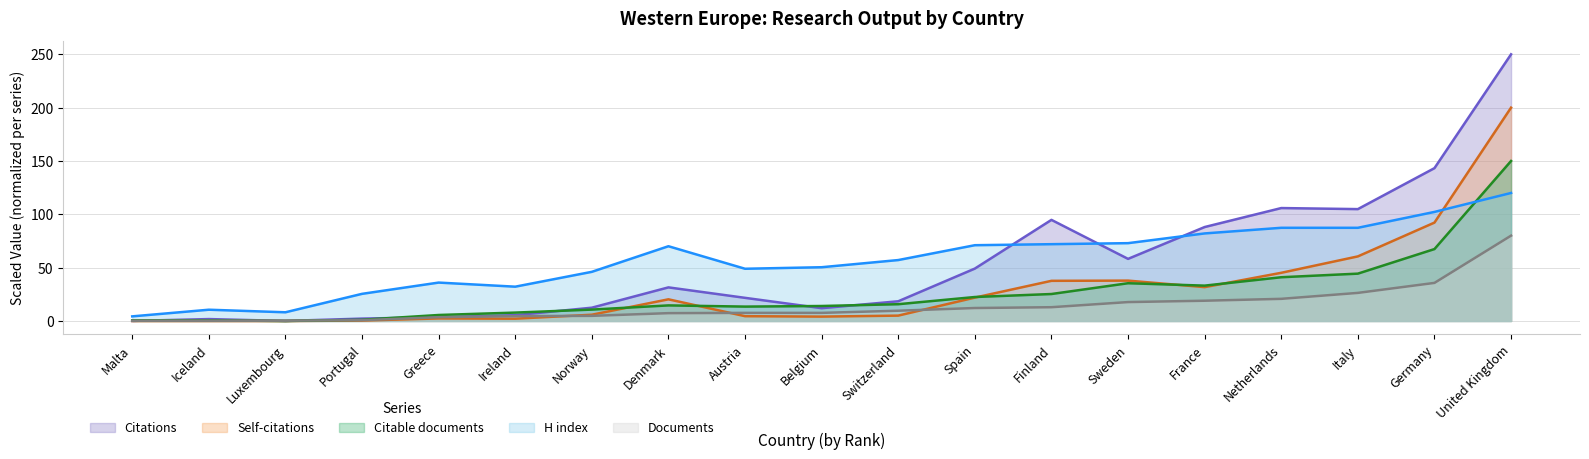

True or false: Citations has more than 0 points higher than both neighbors.

True